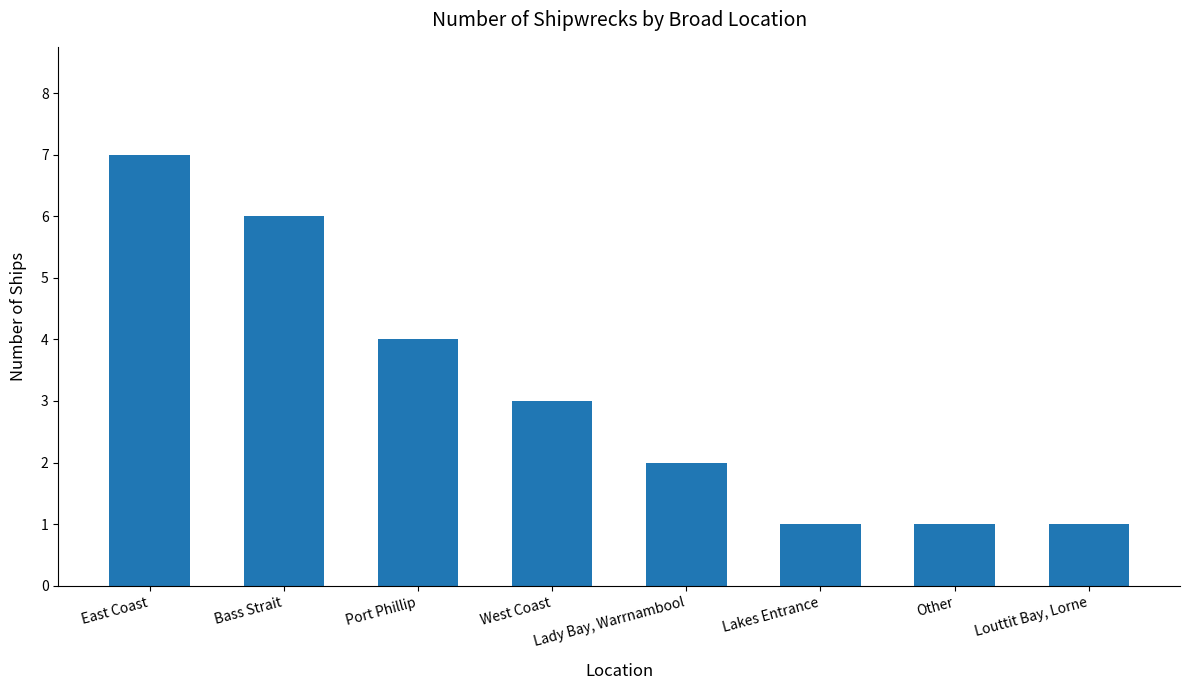

Approximately how many times larger is the value at Lakes Entrance compared to East Coast?

0.1